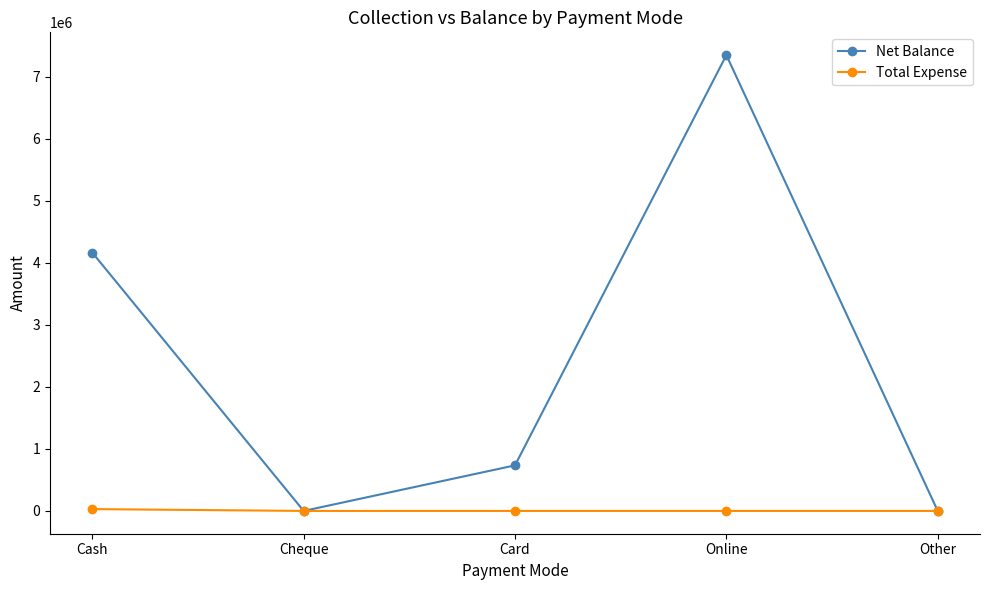

How many lines are shown in the chart?

2